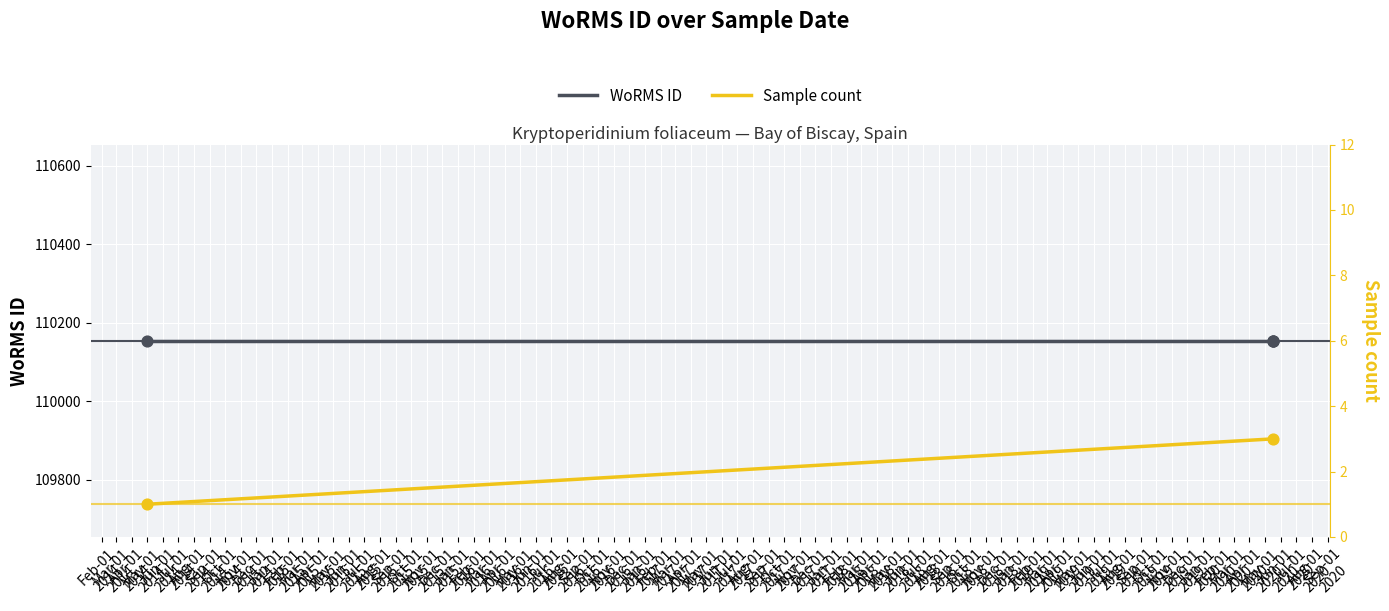

Which series contains the highest Y value?

WoRMS ID